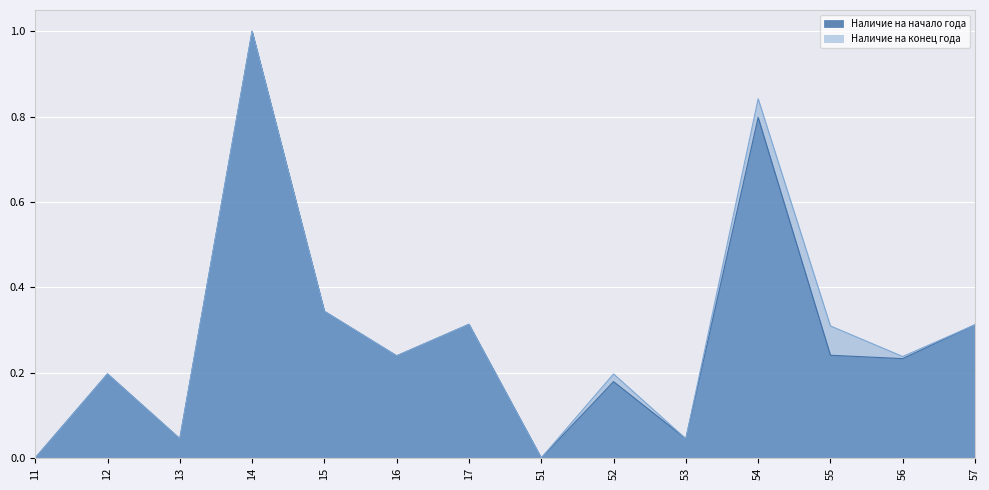

At 17, list the series in order from smallest to largest.

Наличие на начало года, Наличие на конец года